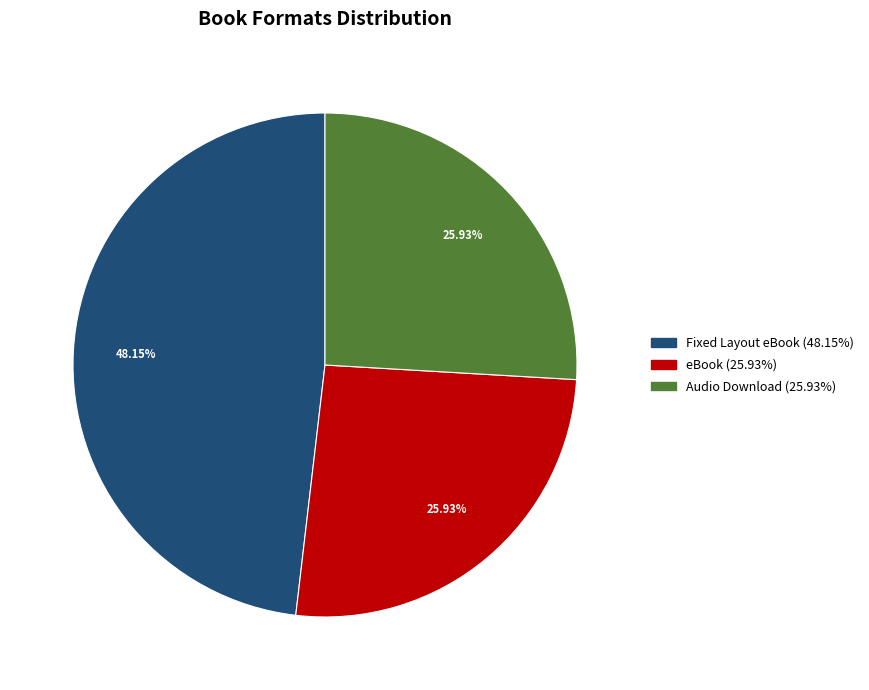

Does any single category account for the majority?

No